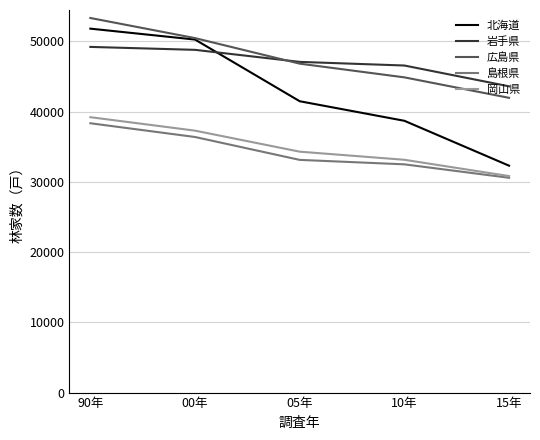

At 90年, list the series in order from smallest to largest.

島根県, 岡山県, 岩手県, 北海道, 広島県